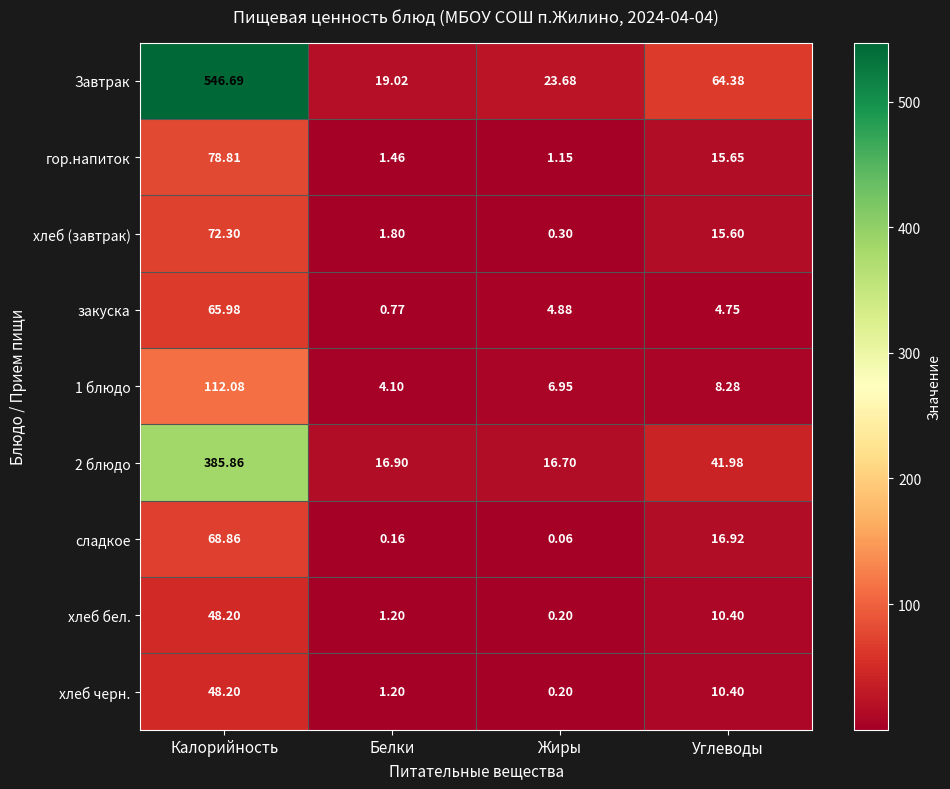

At which label is 1 блюдо closest to 58?

Углеводы